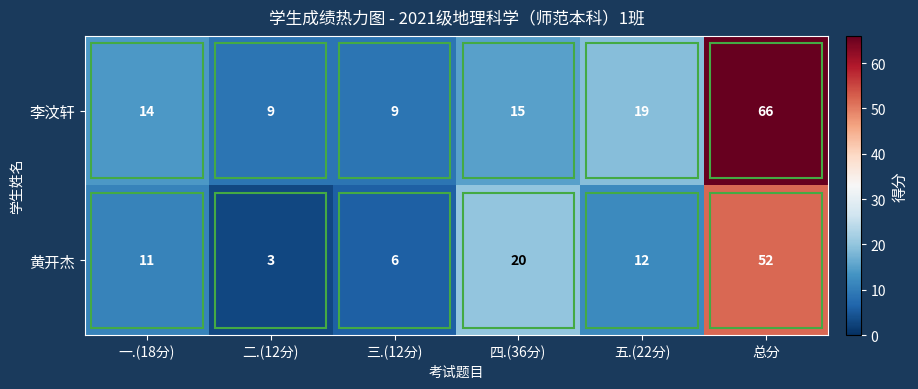

What is the spread (max minus min) of values at 五.(22分)?

7